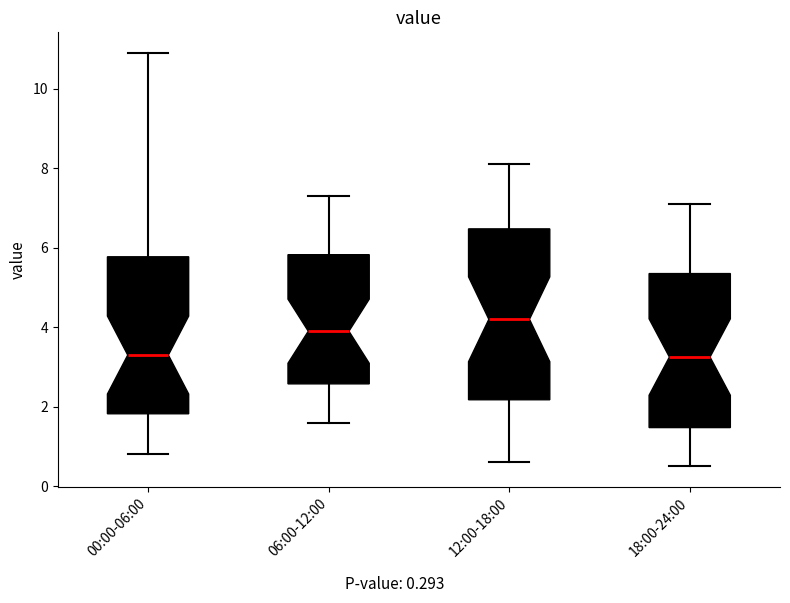

Reading left to right, read every box against the y-axis: the position of its median line, the range the box covers, and the ends of its whiskers. The values are not printed on the chart, so give them approximately, as read against the axis.

00:00-06:00: median 3.4, box 1.8 to 5.8, whiskers 0.8 to 11.0
06:00-12:00: median 4.0, box 2.6 to 5.8, whiskers 1.6 to 7.4
12:00-18:00: median 4.2, box 2.2 to 6.4, whiskers 0.6 to 8.2
18:00-24:00: median 3.2, box 1.4 to 5.4, whiskers 0.6 to 7.2